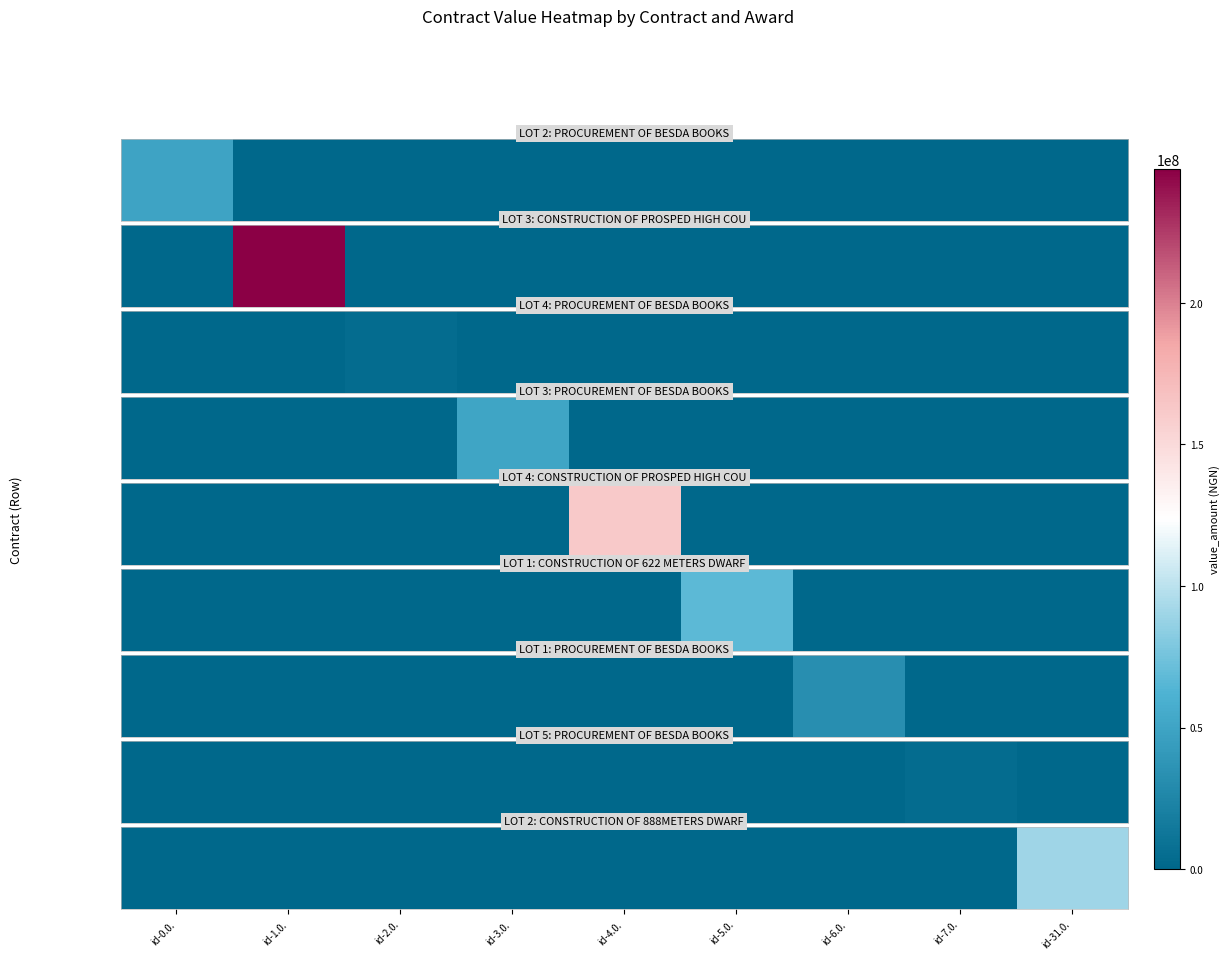

The chart shows a value of 90165205.6 at id-31.0.. True or false?

True